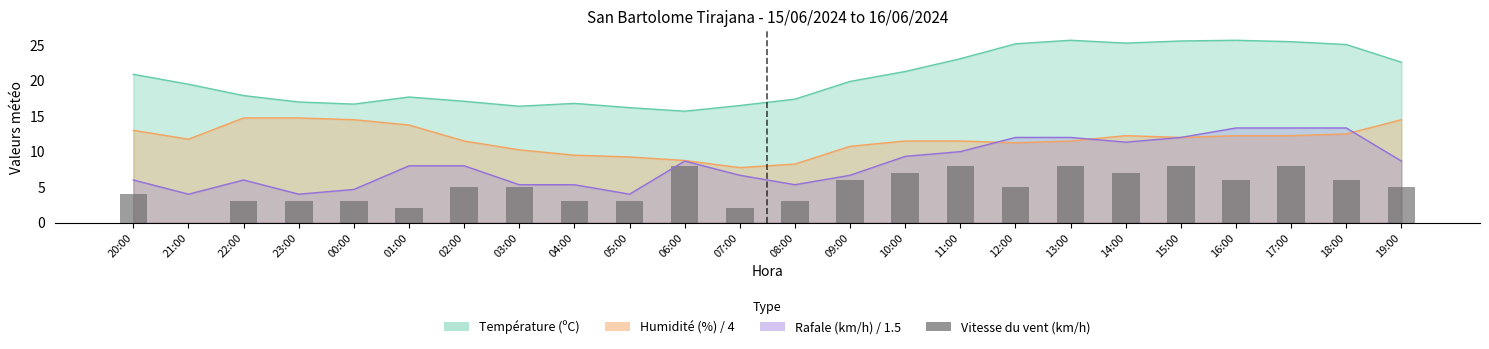

At which label does the data first exceed 5?

06:00